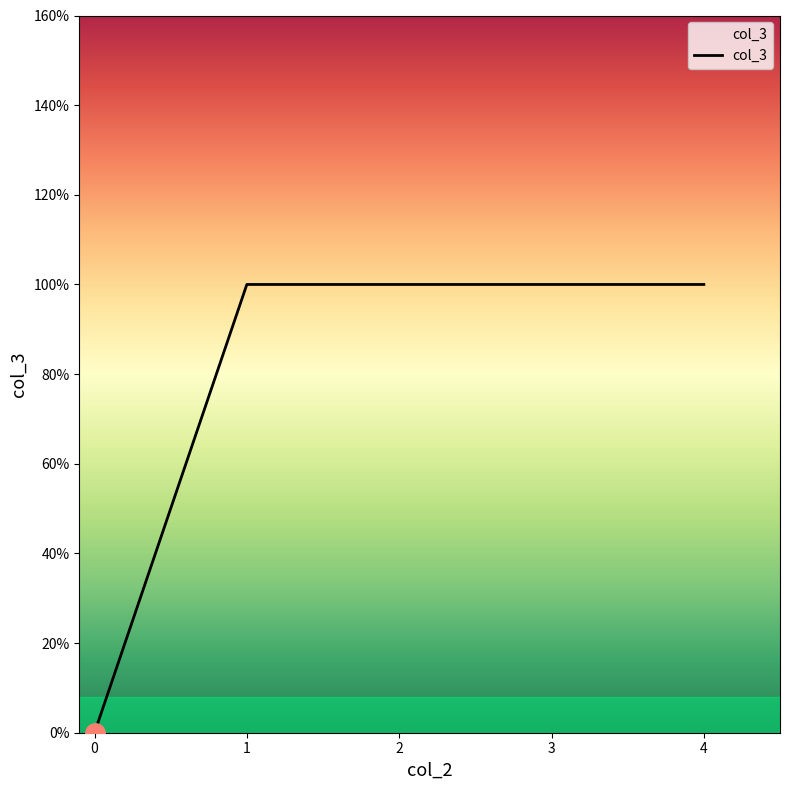

True or false: the data has more than 0 interior local peaks.

False